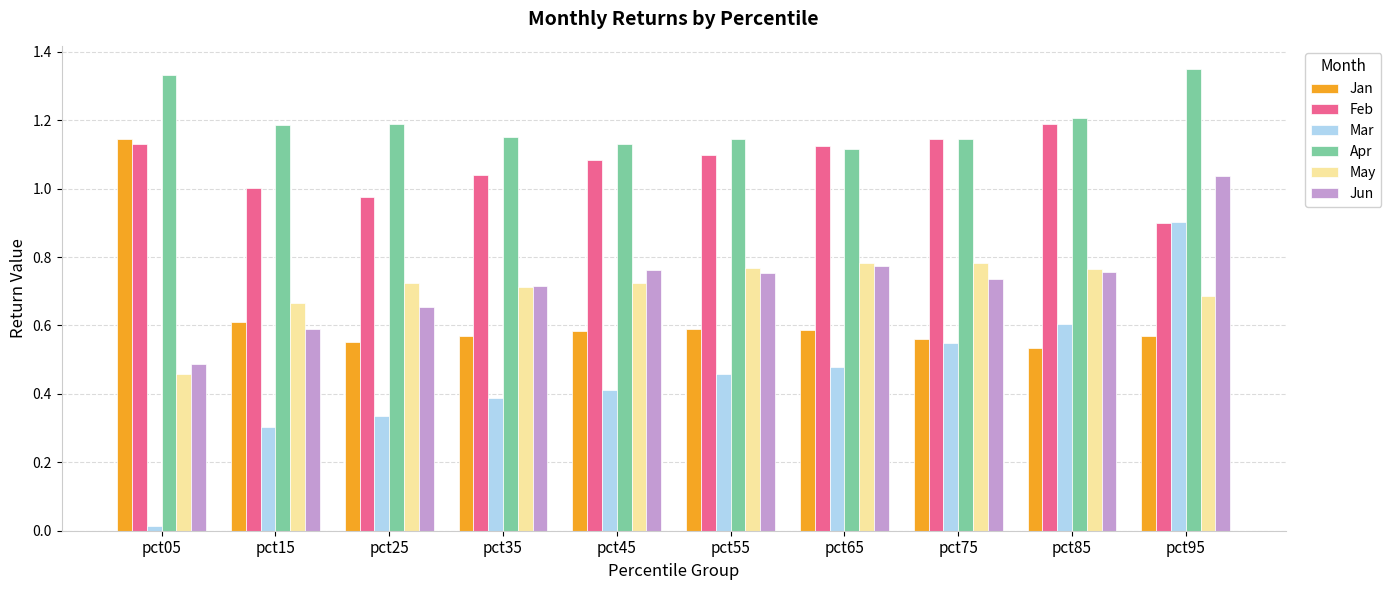

At which label does Jun reach its peak?

pct95